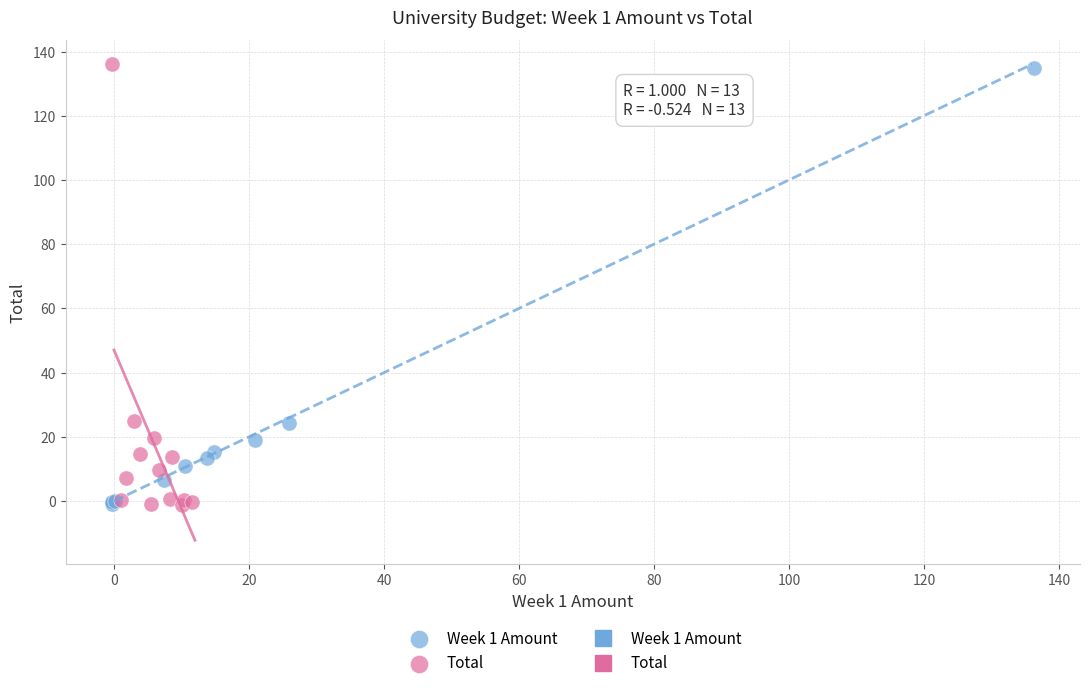

Which series has the widest spread of Y values?

Total